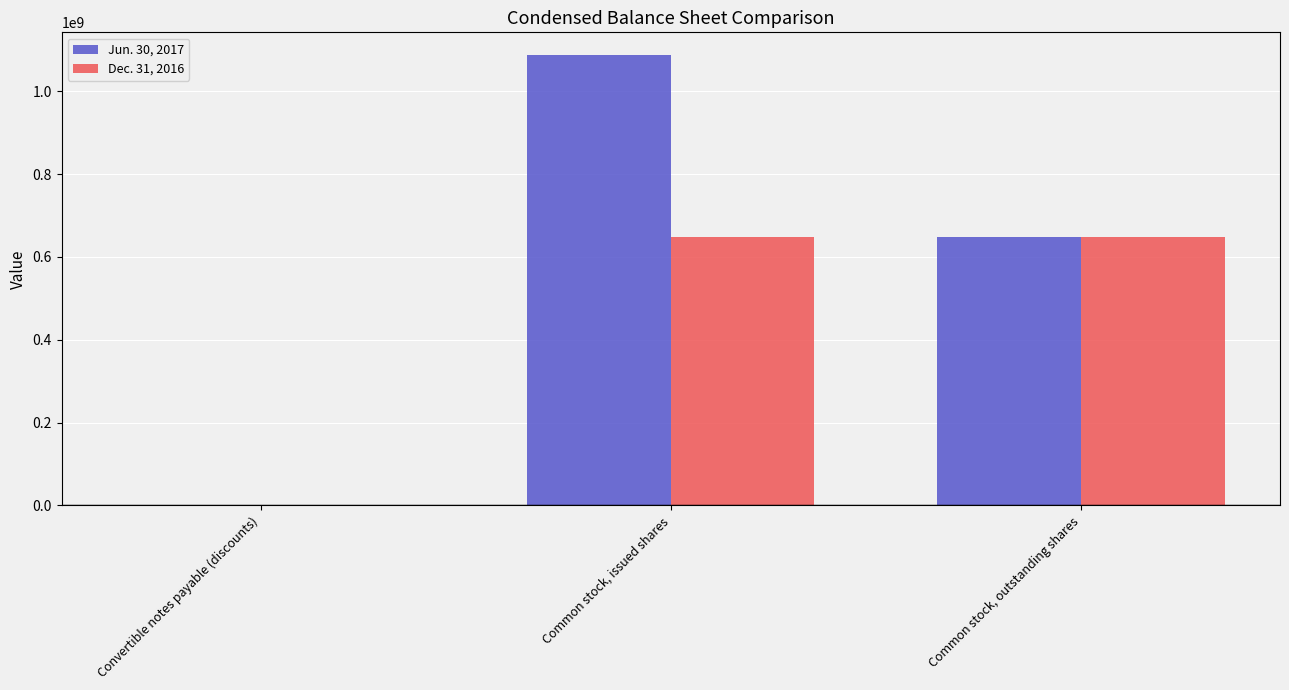

At which category does the chart reach its peak across all series?

Common stock, issued shares